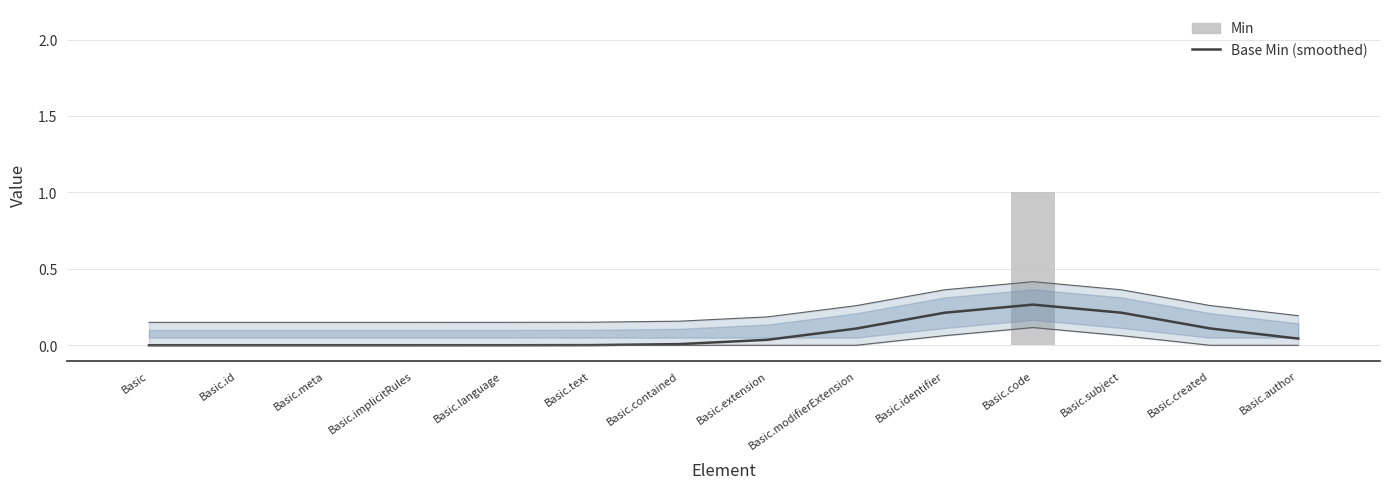

How many groups of bars are there?

14